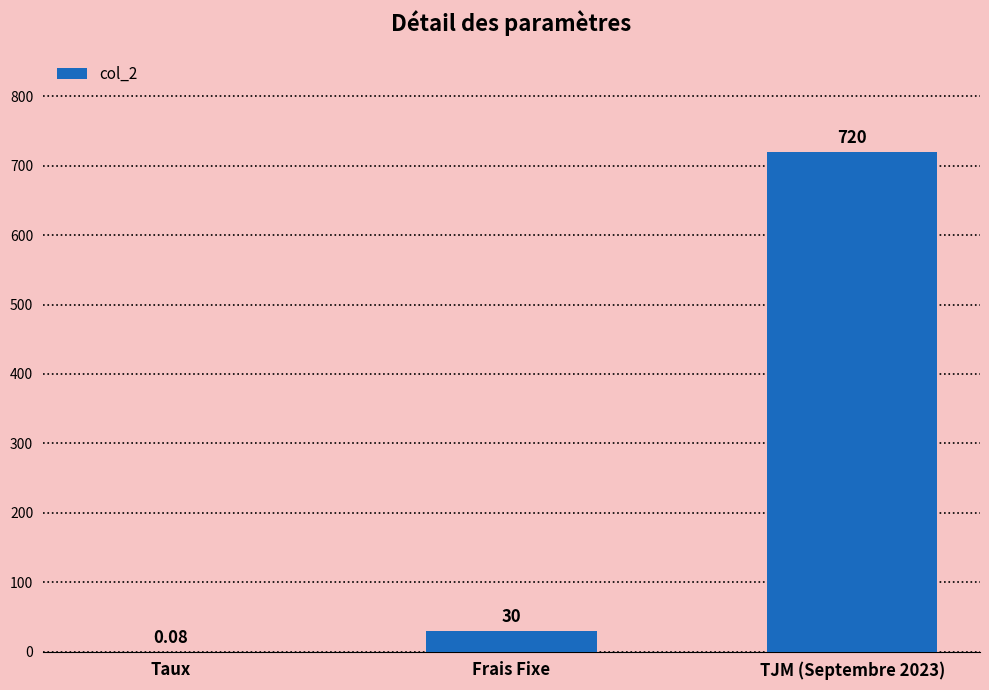

Between Frais Fixe and Taux, which is larger?

Frais Fixe